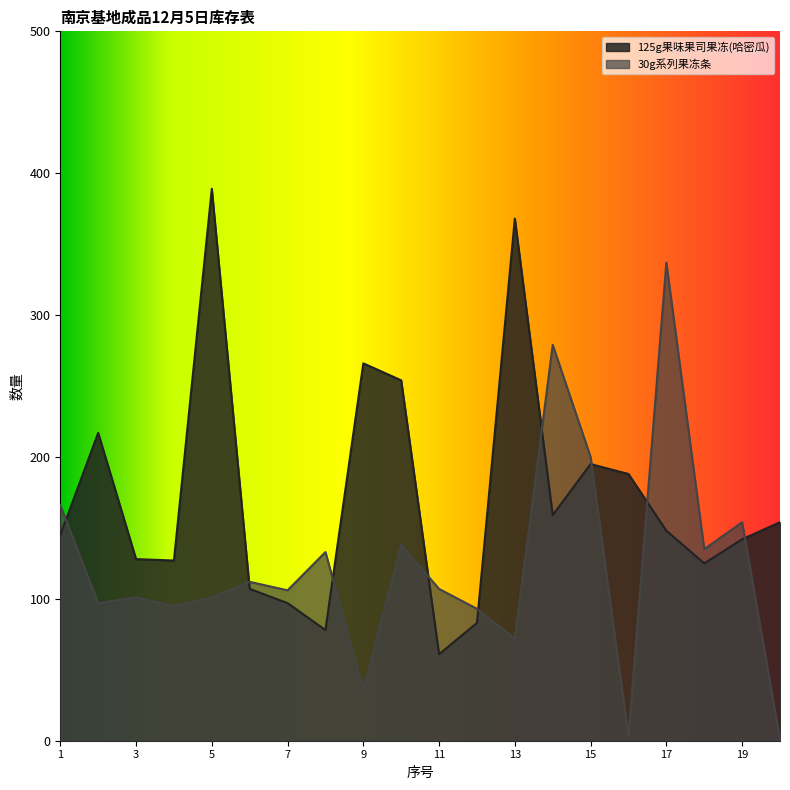

After their last crossing, which series has the higher values: 30g系列果冻条 or 125g果味果司果冻(哈密瓜)?

125g果味果司果冻(哈密瓜)